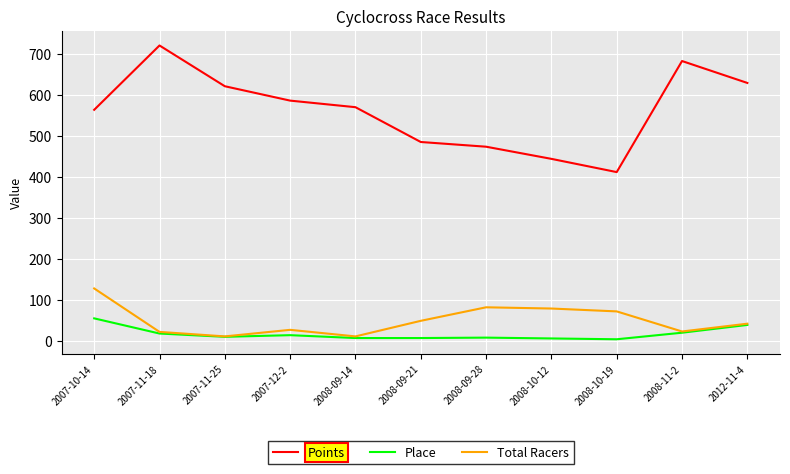

At which label does Points reach its peak?

2007-11-18